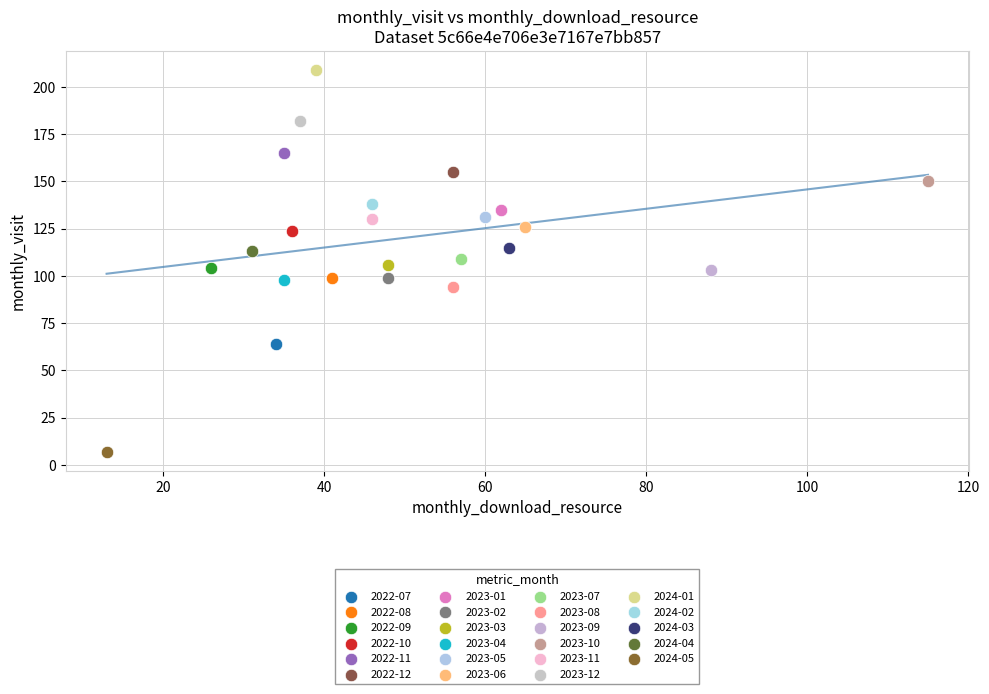

What are all the series names shown in the legend?

2022-07, 2022-08, 2022-09, 2022-10, 2022-11, 2022-12, 2023-01, 2023-02, 2023-03, 2023-04, 2023-05, 2023-06, 2023-07, 2023-08, 2023-09, 2023-10, 2023-11, 2023-12, 2024-01, 2024-02, 2024-03, 2024-04, 2024-05